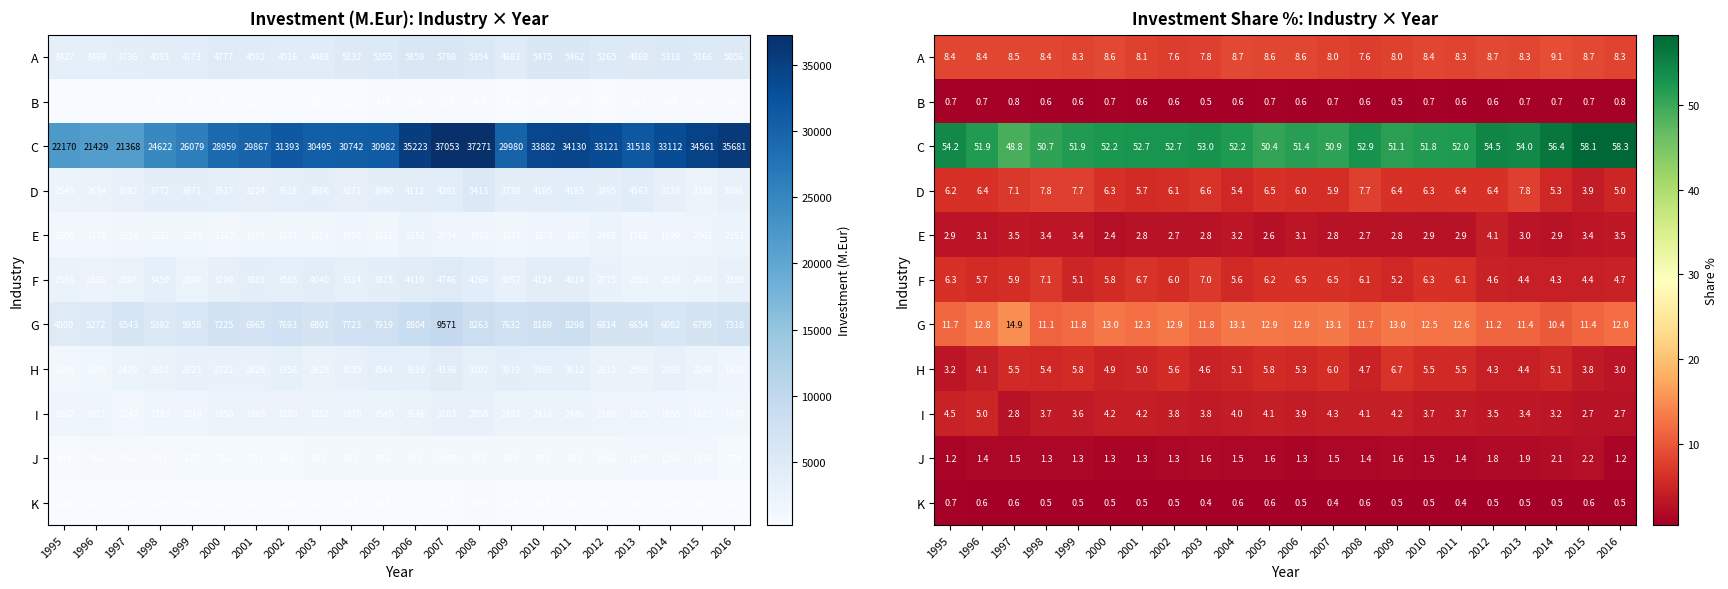

Which category has the highest value across all series?

2016